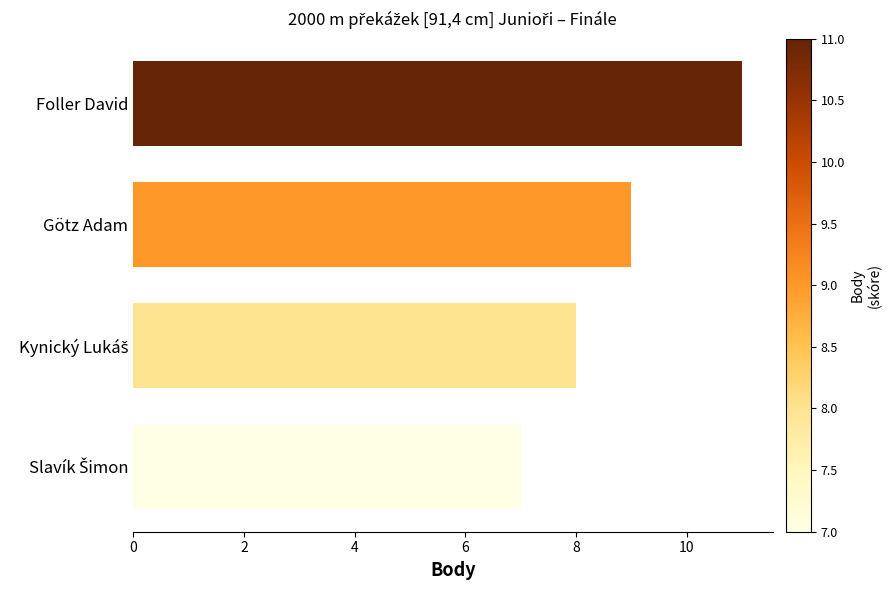

What is the sum of all values?

35